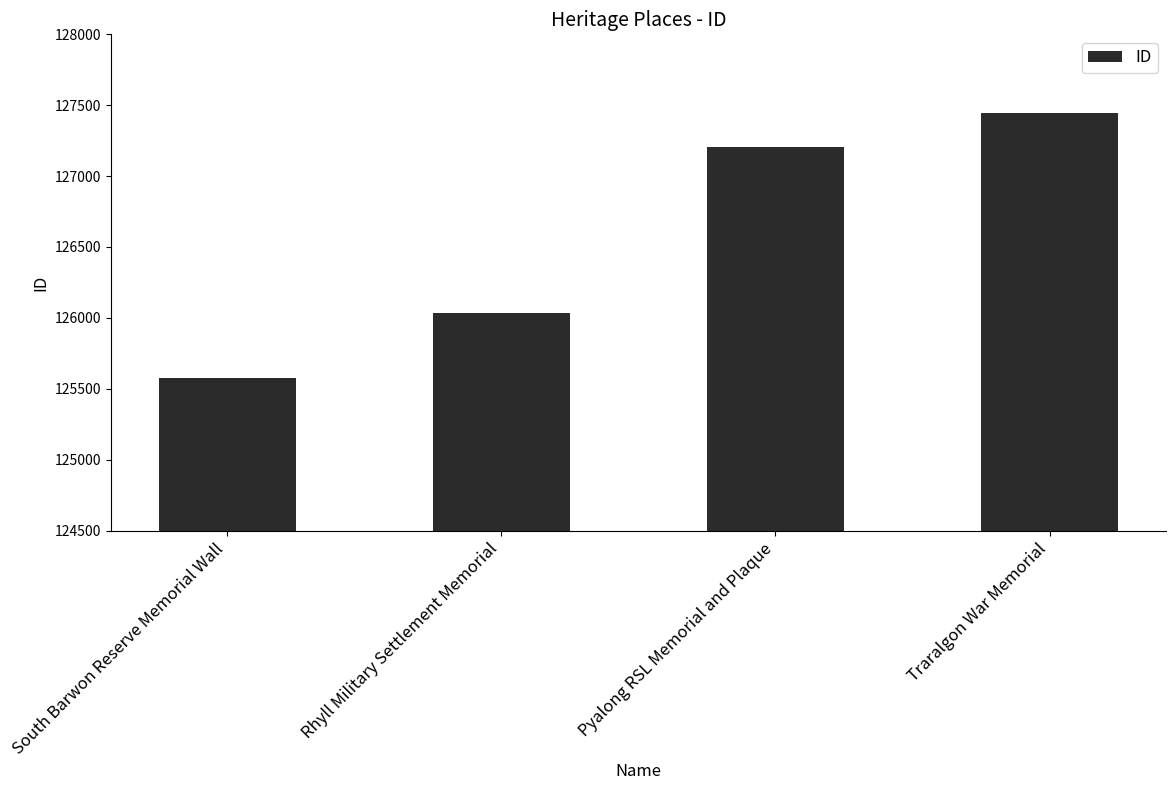

What is the label of the 4th bar from the right?

South Barwon Reserve Memorial Wall